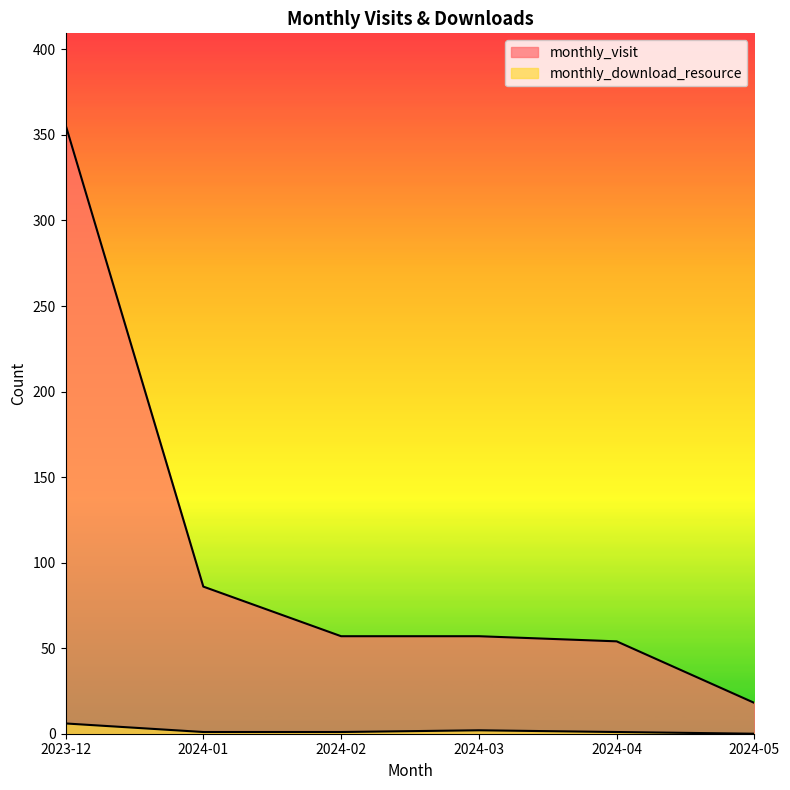

What position from the left is 2023-12?

1